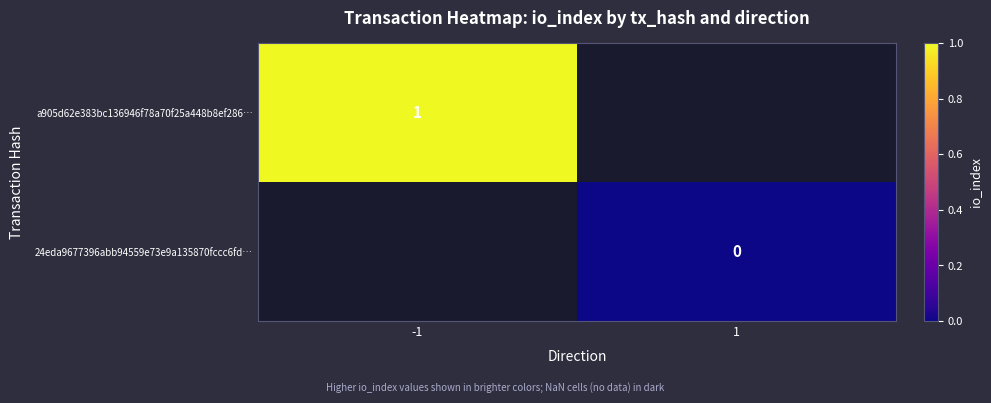

Is it true that a905d62e383bc136946f78a70f25a448b8ef286… equals 0.4 at -1?

False